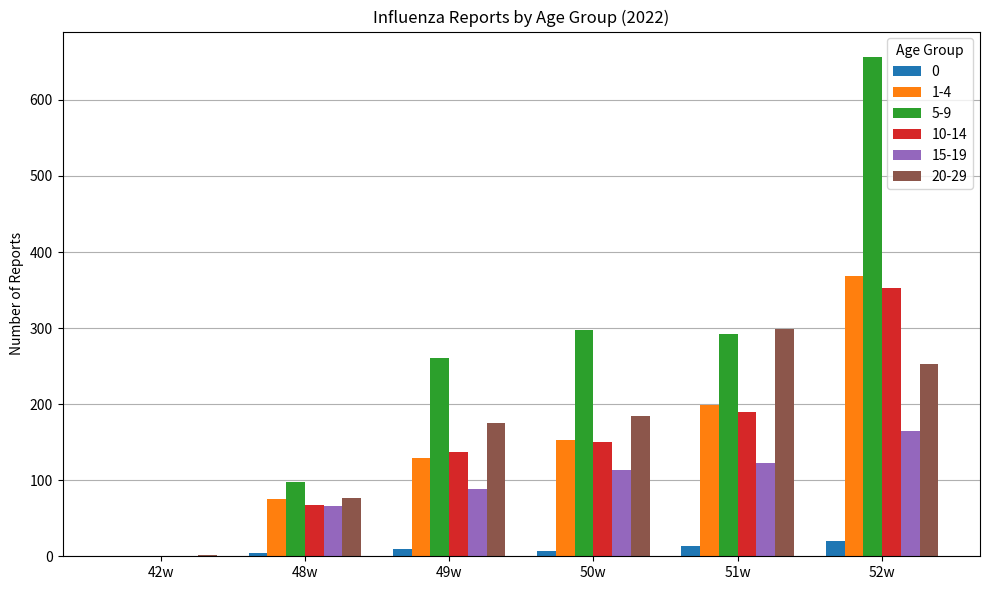

What is the spread (max minus min) of values at 51w?

285